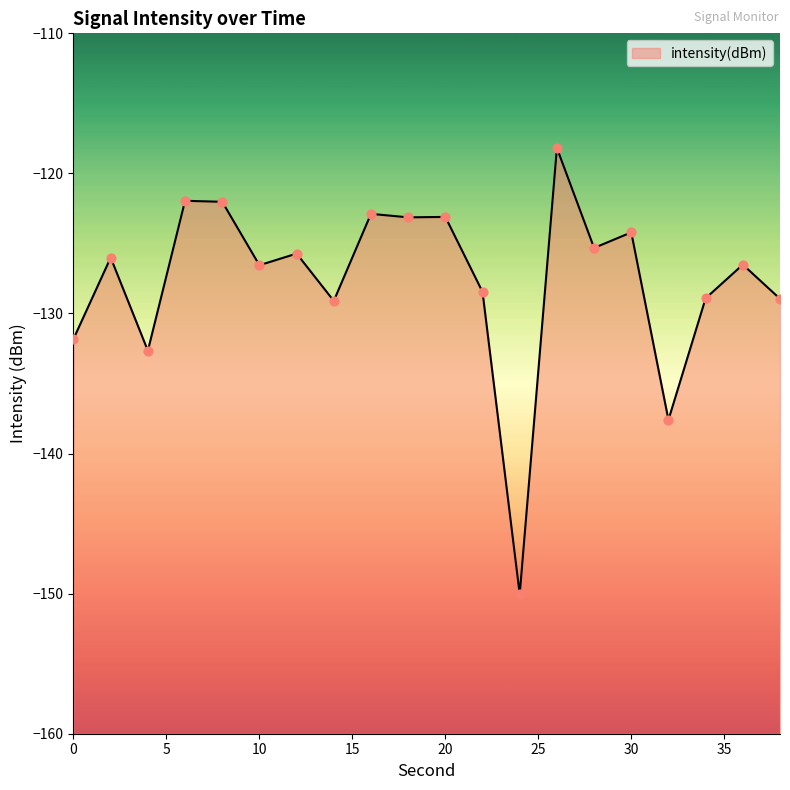

What is the change in value from 16 to 18?

-0.3